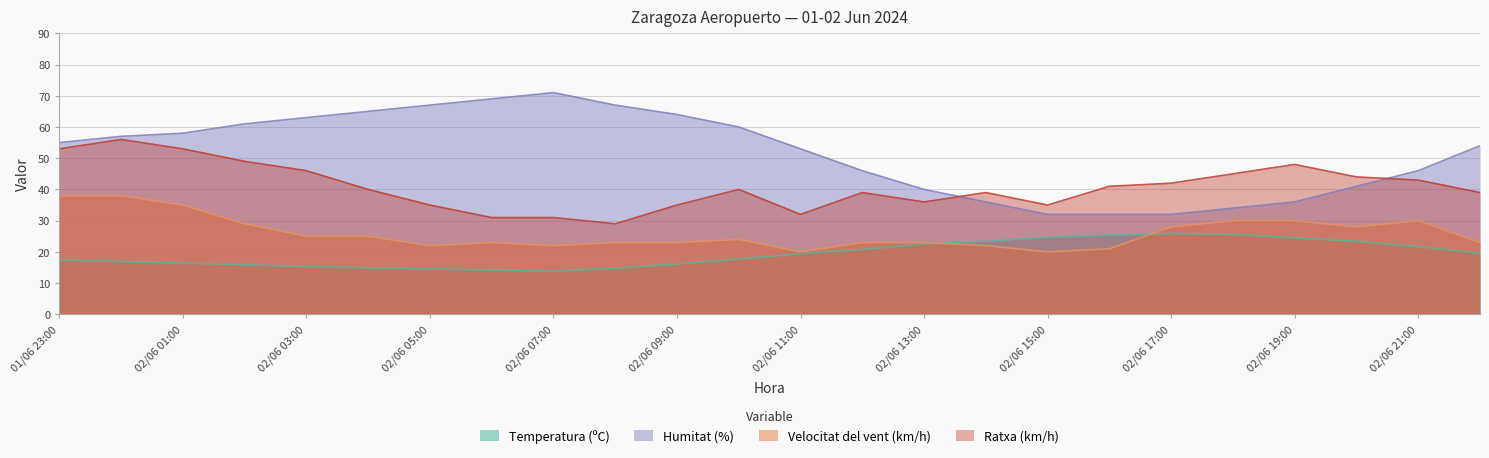

How many interior local peaks does the Humitat (%) series have?

1